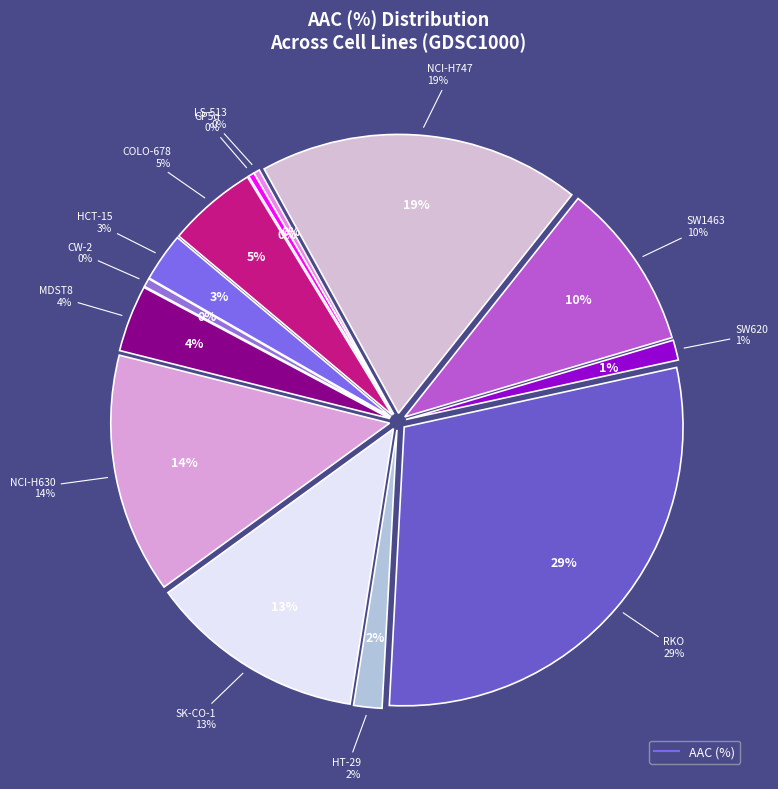

To the nearest percent, what is the difference between the HCT-15 and COLO-678 slice percentages?

2%